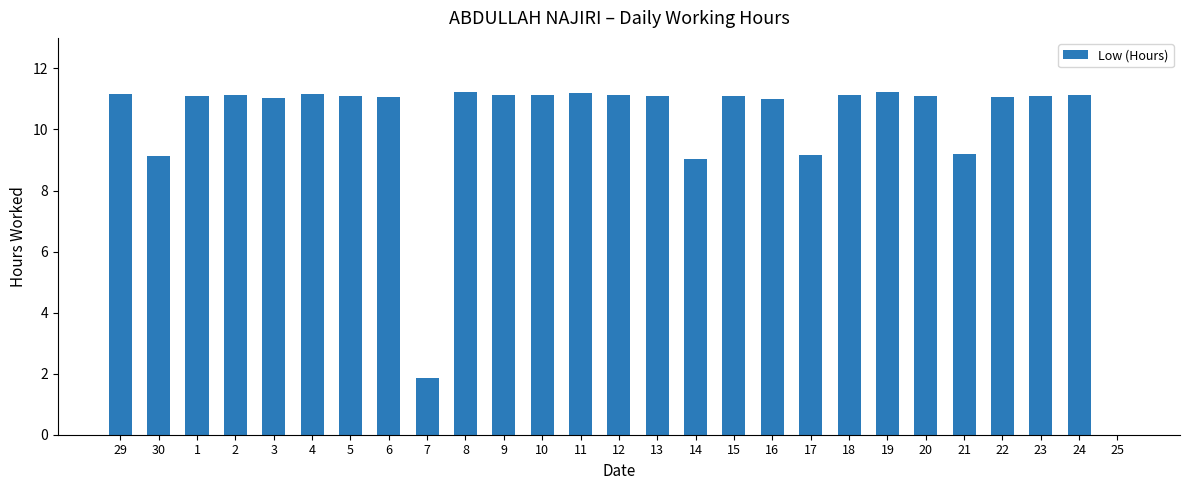

Count the number of categories in the chart.

27